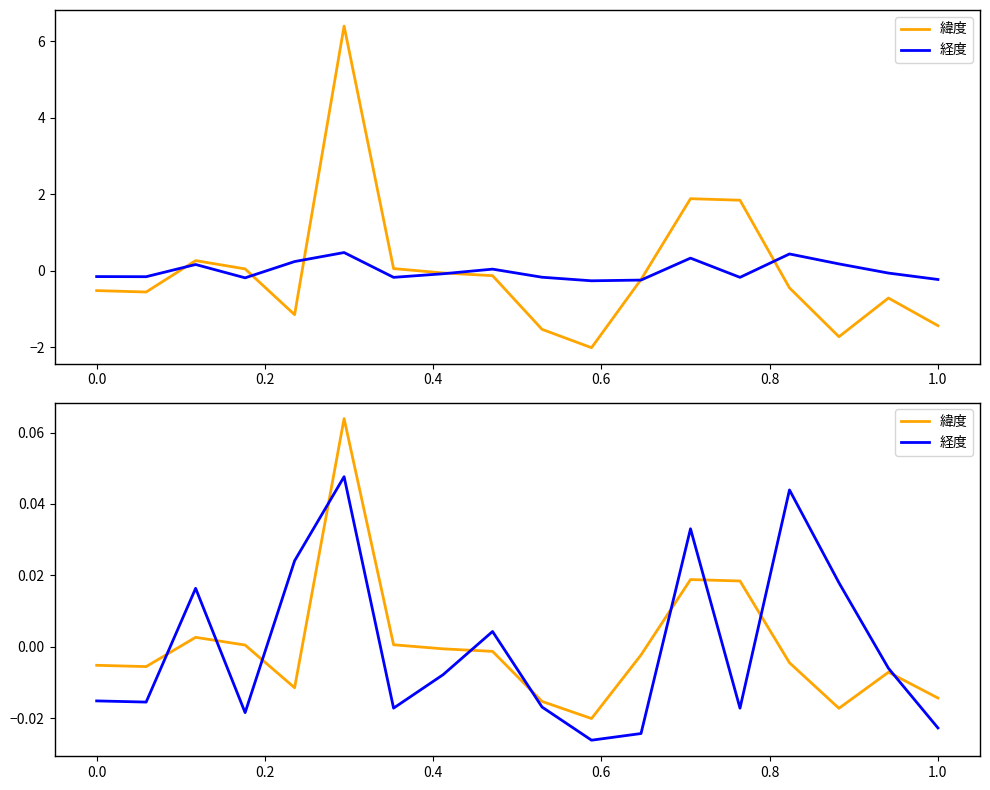

True or false: 経度 has a value of -0.0 at 0.0.

True